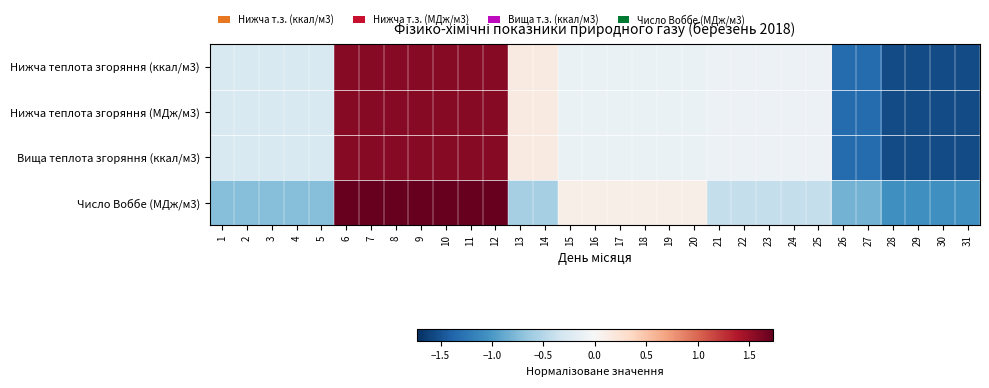

Rank the series by their average value, from highest to lowest.

Число Воббе (МДж/м3), Нижча теплота згоряння (МДж/м3), Вища теплота згоряння (ккал/м3), Нижча теплота згоряння (ккал/м3)